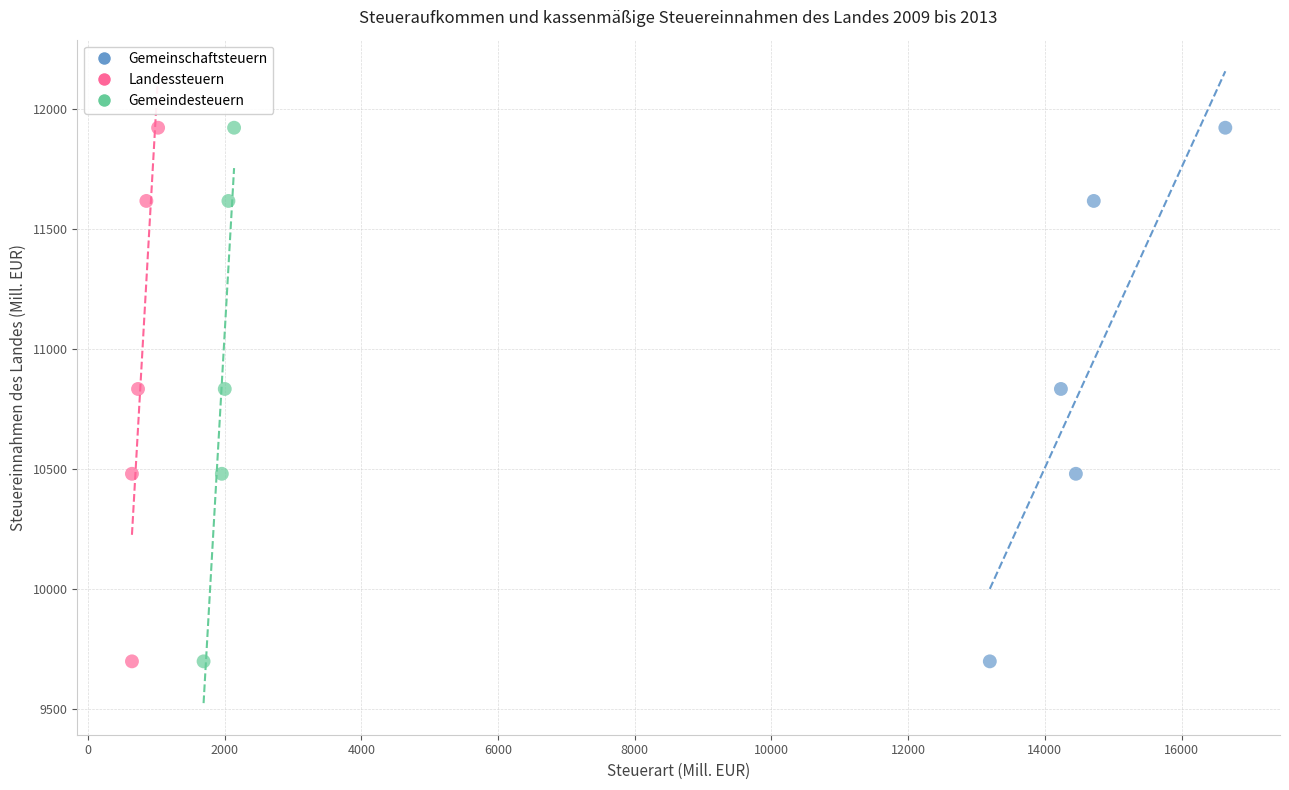

What are all the series names shown in the legend?

Gemeinschaftsteuern, Landessteuern, Gemeindesteuern